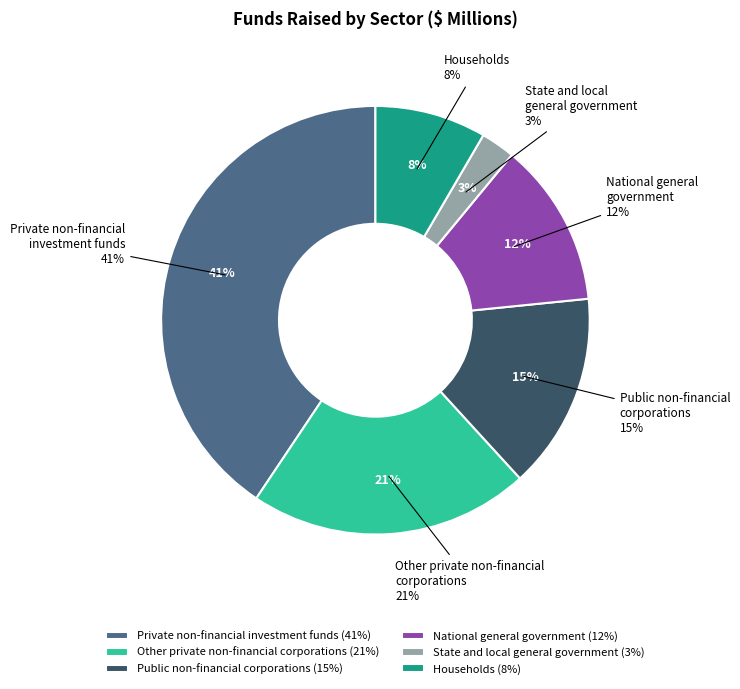

What percentage is the Public non-financial corporations slice, to the nearest percent?

15%